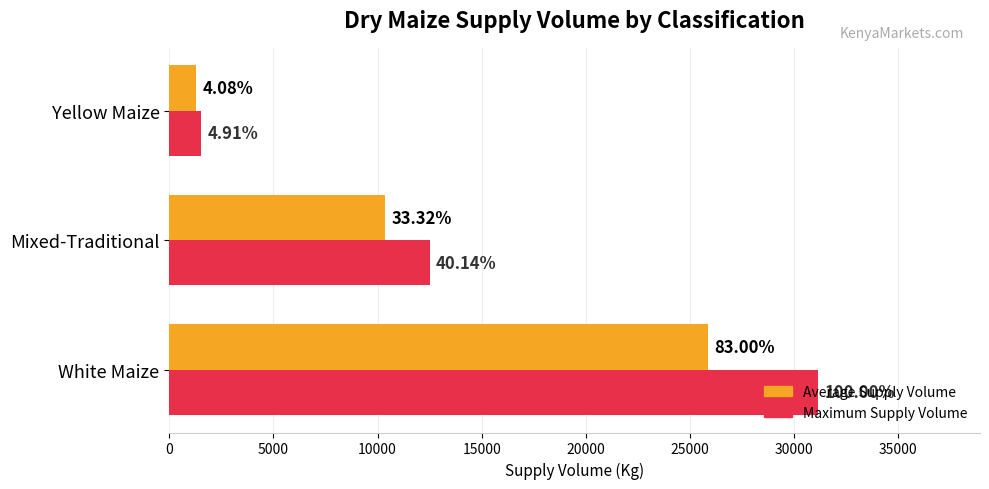

What are all the series names shown in the legend?

Average Supply Volume, Maximum Supply Volume